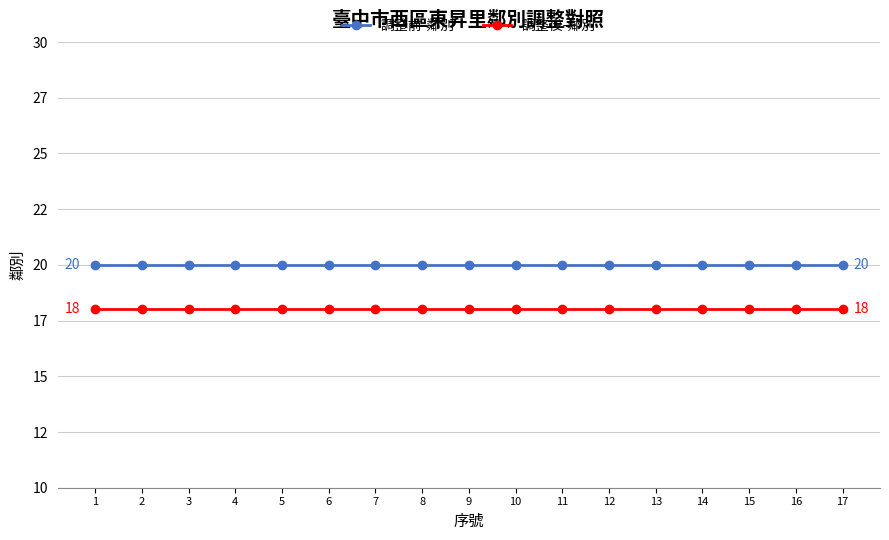

Which has a higher value, 9 or 14?

9